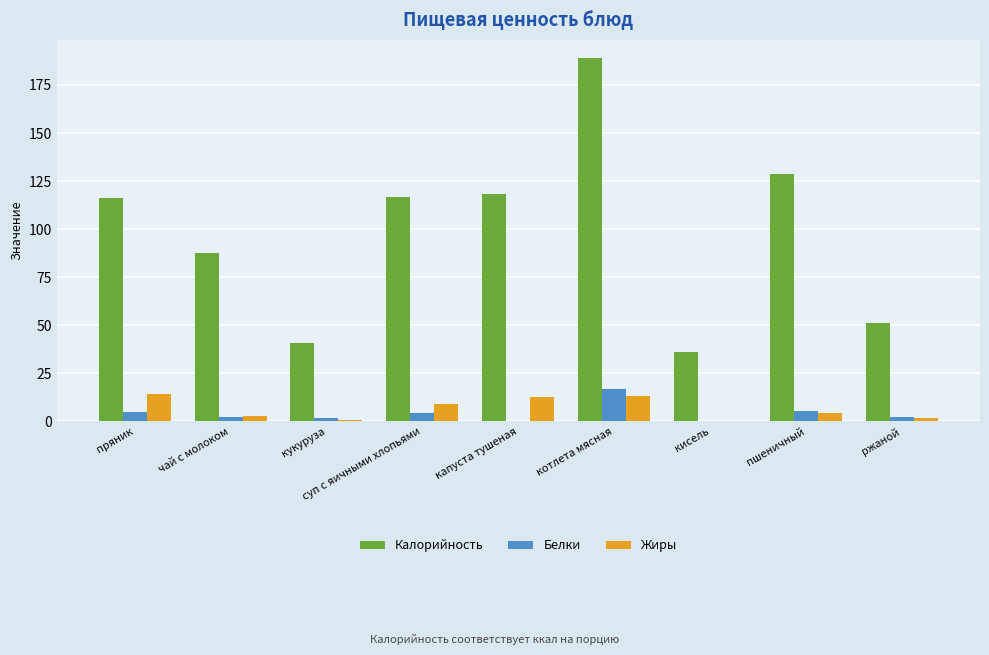

How many groups of bars are there?

9